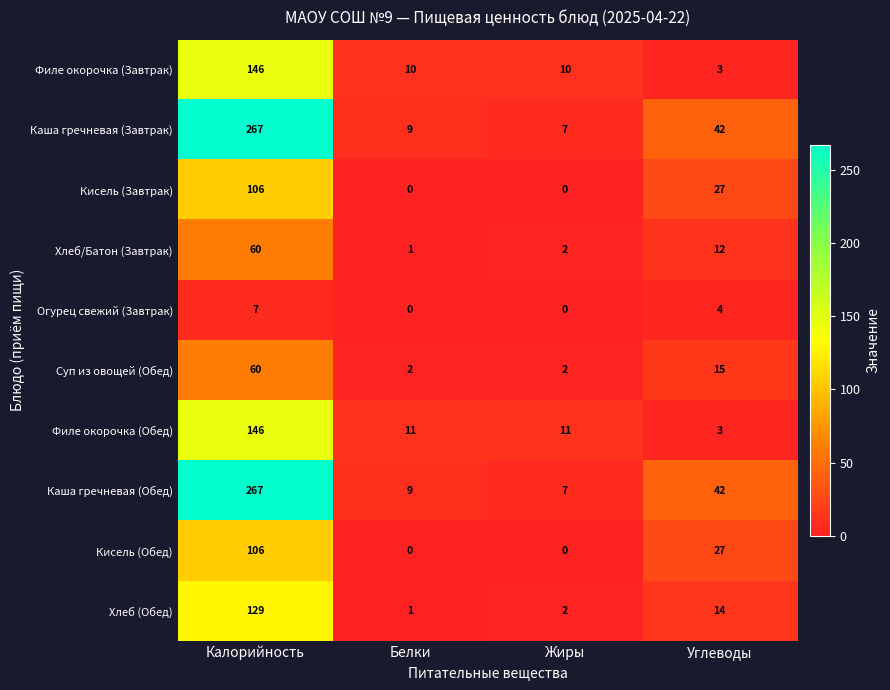

Count the number of categories in the chart.

4